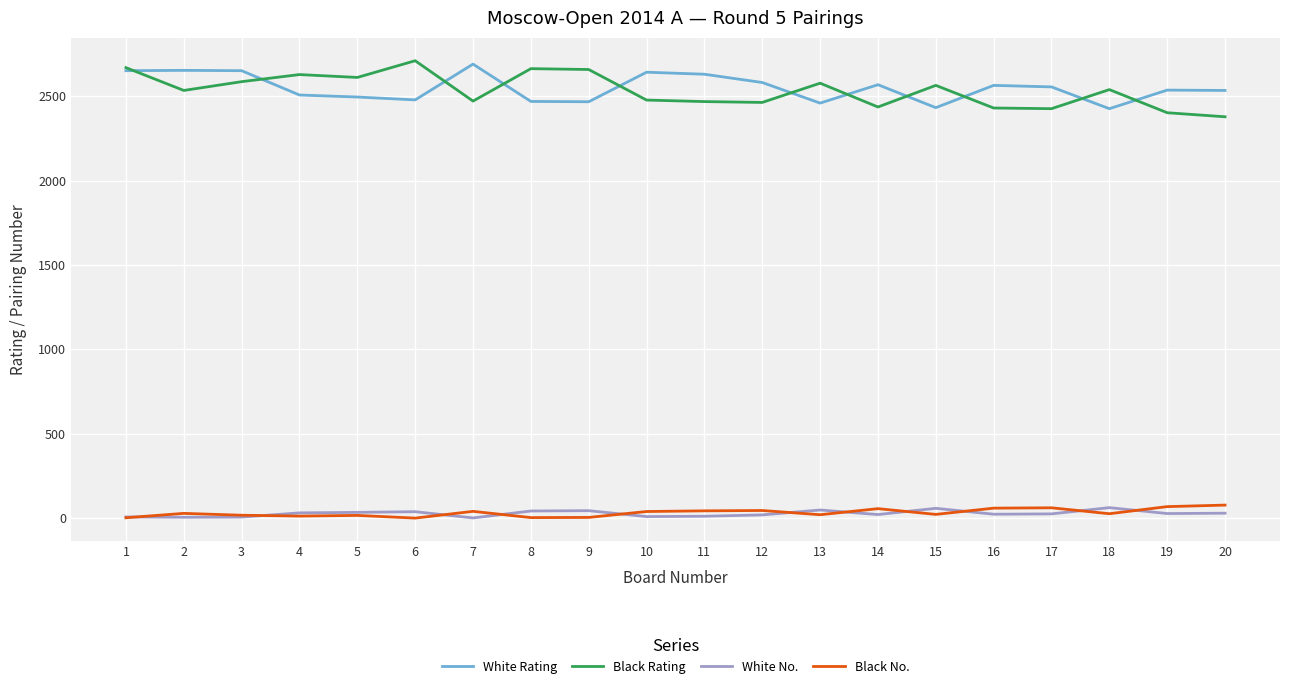

True or false: White No. has more than 1 interior local peaks.

True